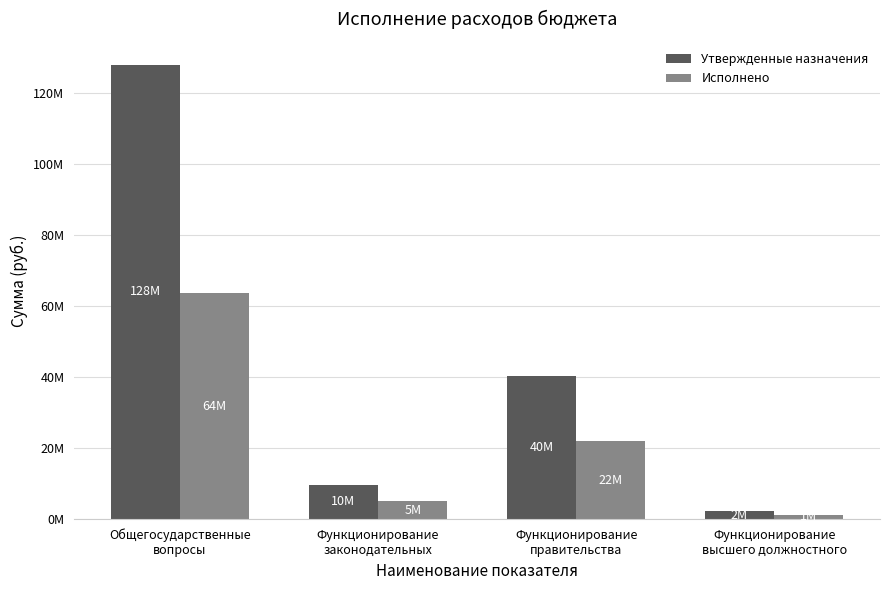

What are all the series names shown in the legend?

Утвержденные назначения, Исполнено